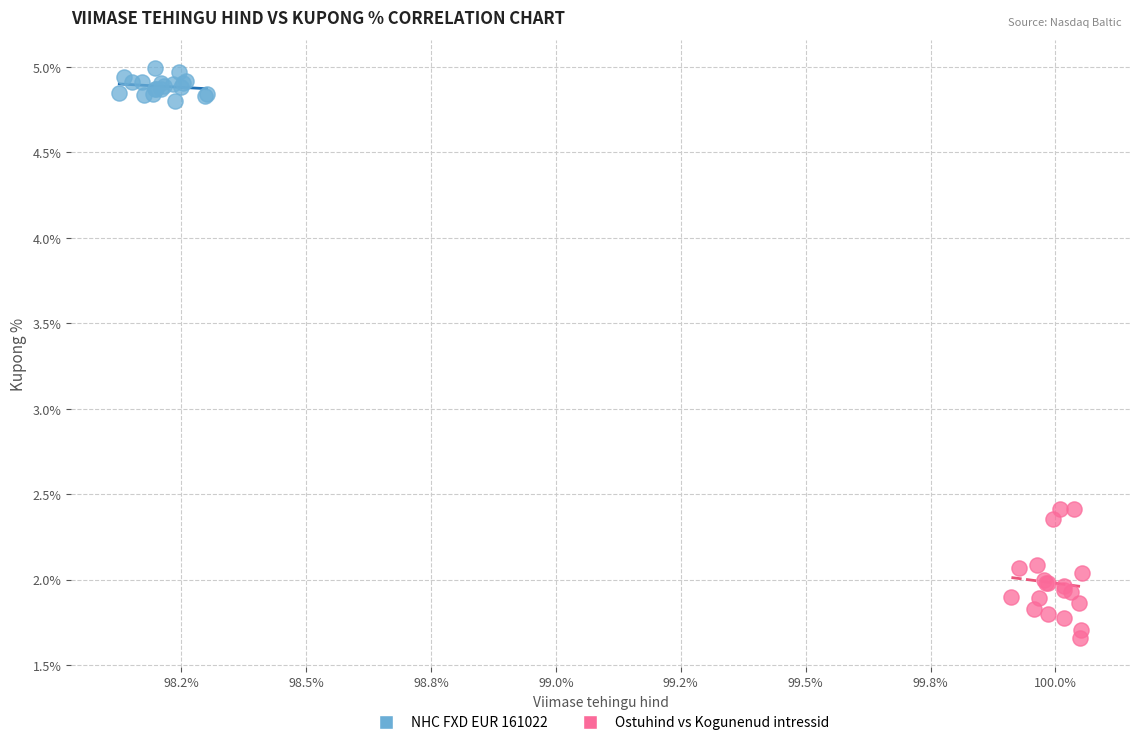

Which series reaches the maximum Y coordinate?

NHC FXD EUR 161022